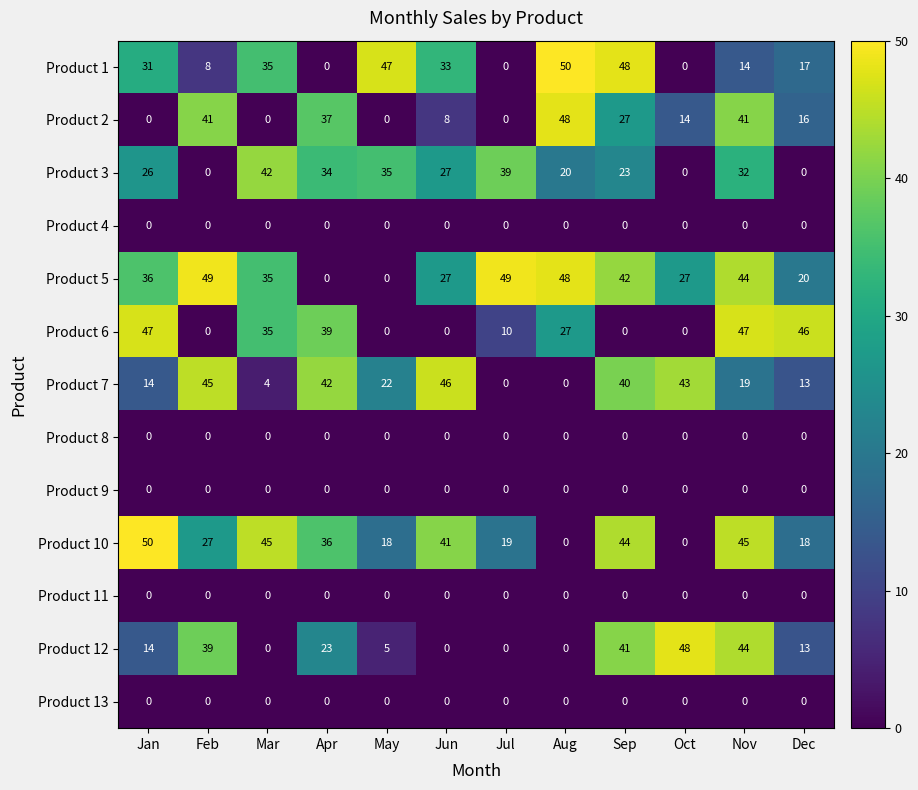

At which label is Product 2 closest to 24?

Sep